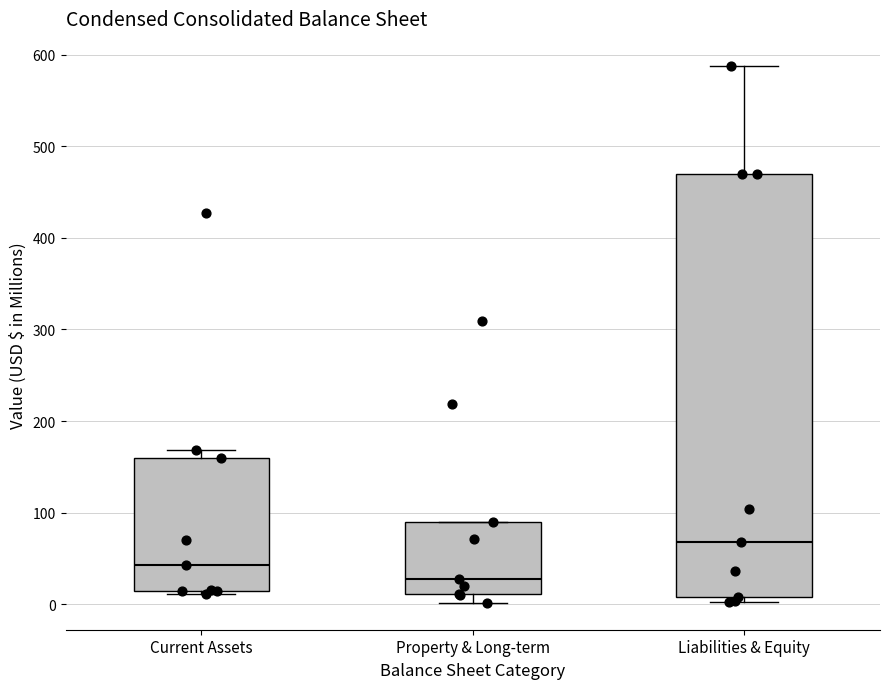

Reading left to right, transcribe this box plot: for each box, give where its median line is, the range the box spans, and where its two whiskers end, as read against the y-axis. The values are not printed on the chart, so give them approximately, as read against the axis.

Current Assets: median 40, box 20 to 160, whiskers 10 to 170
Property & Long-term: median 30, box 10 to 90, whiskers 0 to 90
Liabilities & Equity: median 70, box 10 to 470, whiskers 0 to 590